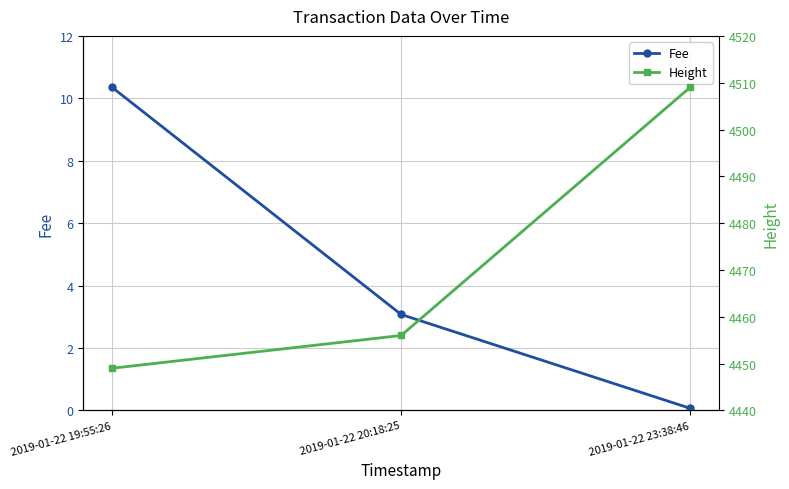

Which series has the largest total across all categories?

Height